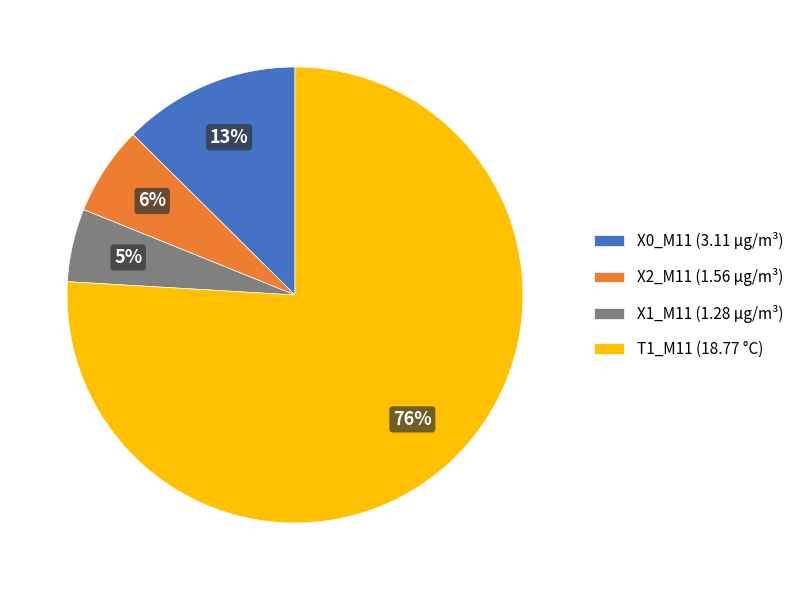

To the nearest percent, what is the difference between the largest and smallest slice percentages?

71%